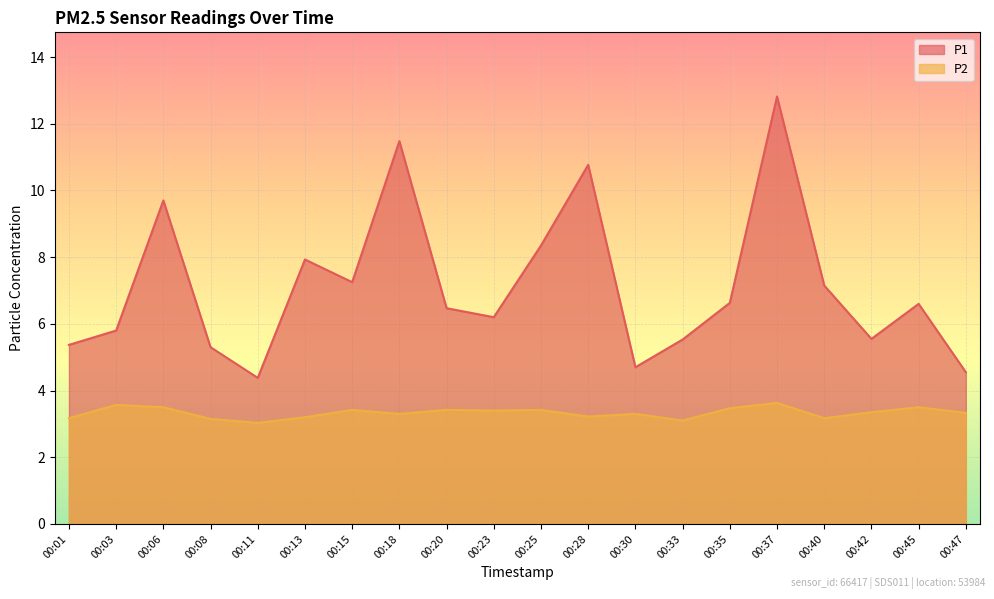

What are all the series names shown in the legend?

P1, P2